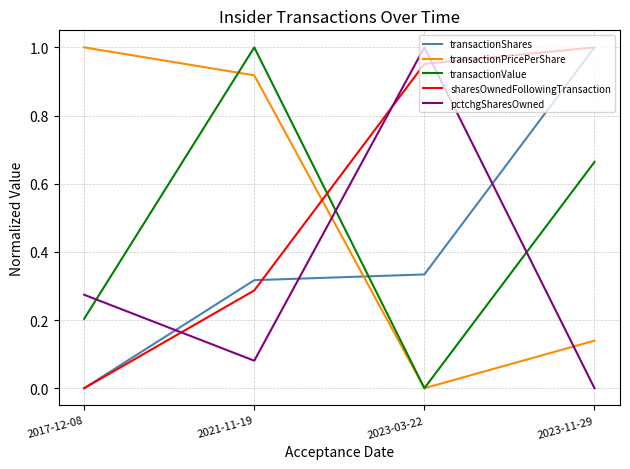

Between which two adjacent categories do pctchgSharesOwned and sharesOwnedFollowingTransaction first intersect?

2017-12-08 and 2021-11-19